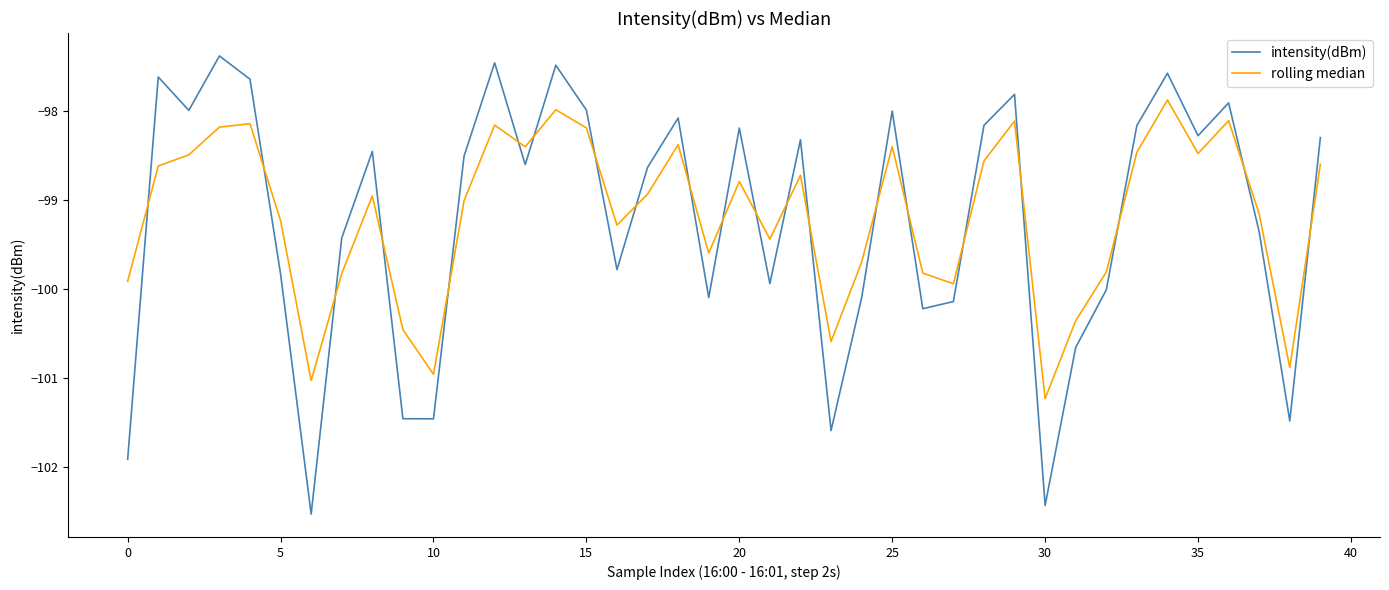

Which series has the largest range (max minus min)?

intensity(dBm)